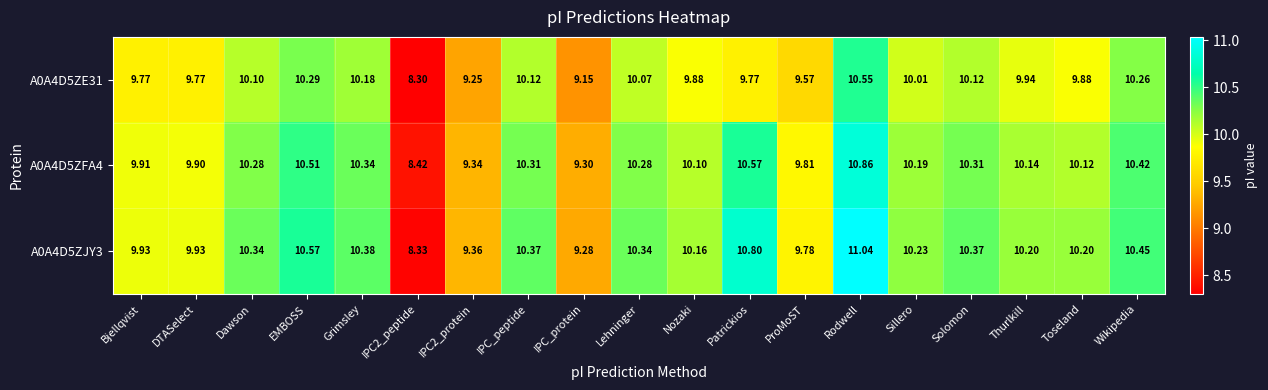

Which series has the largest range (max minus min)?

A0A4D5ZJY3